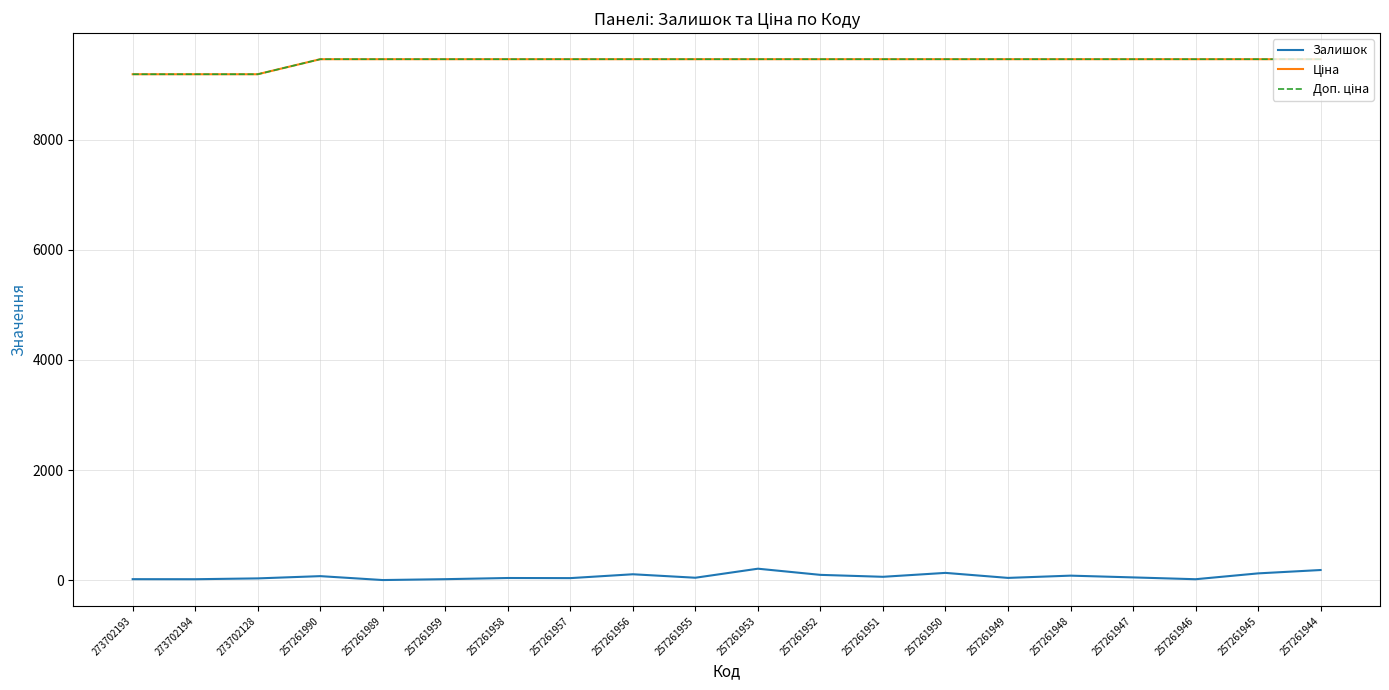

At which category does the chart reach its minimum across all series?

257261989